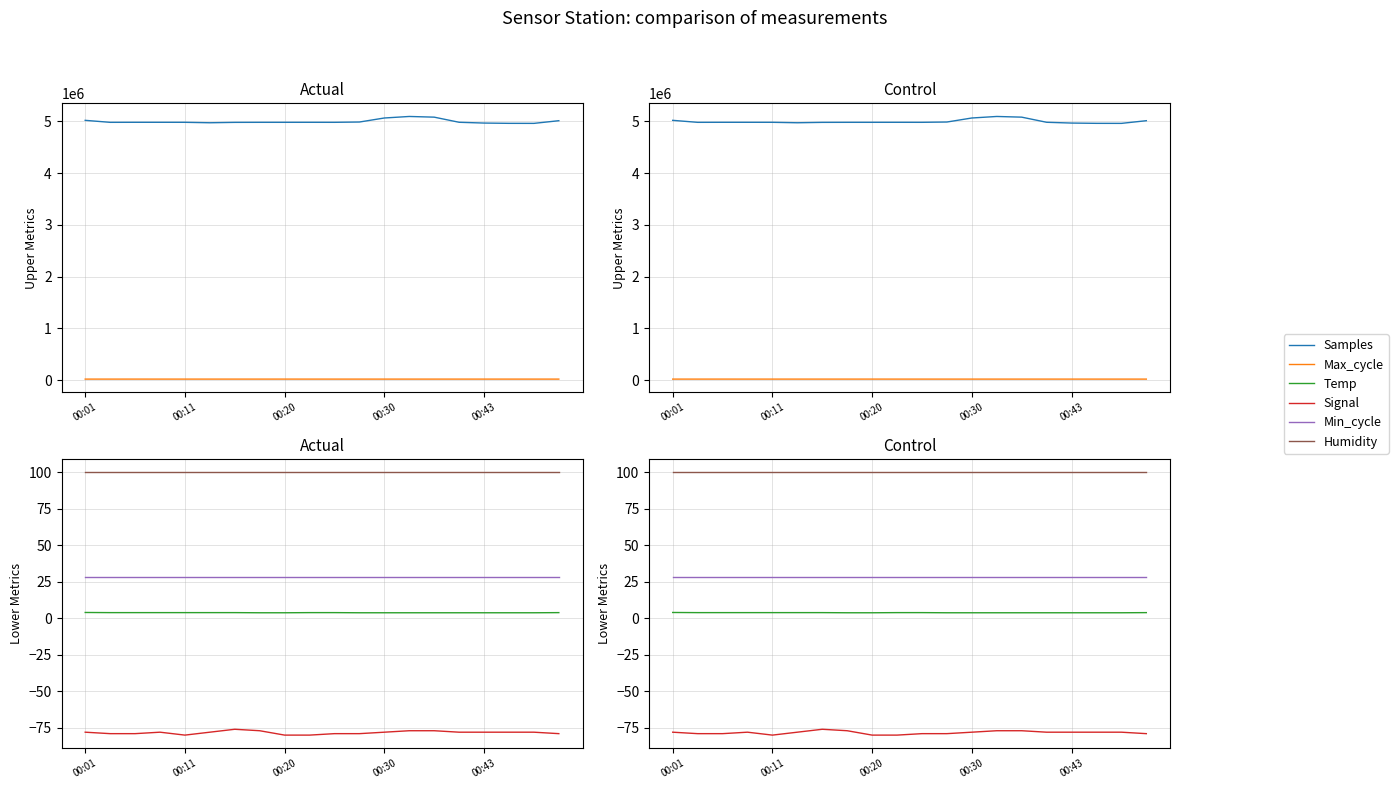

Rank the series at 14 from lowest to highest value.

Signal, Temp, Min_cycle, Humidity, Max_cycle, Samples